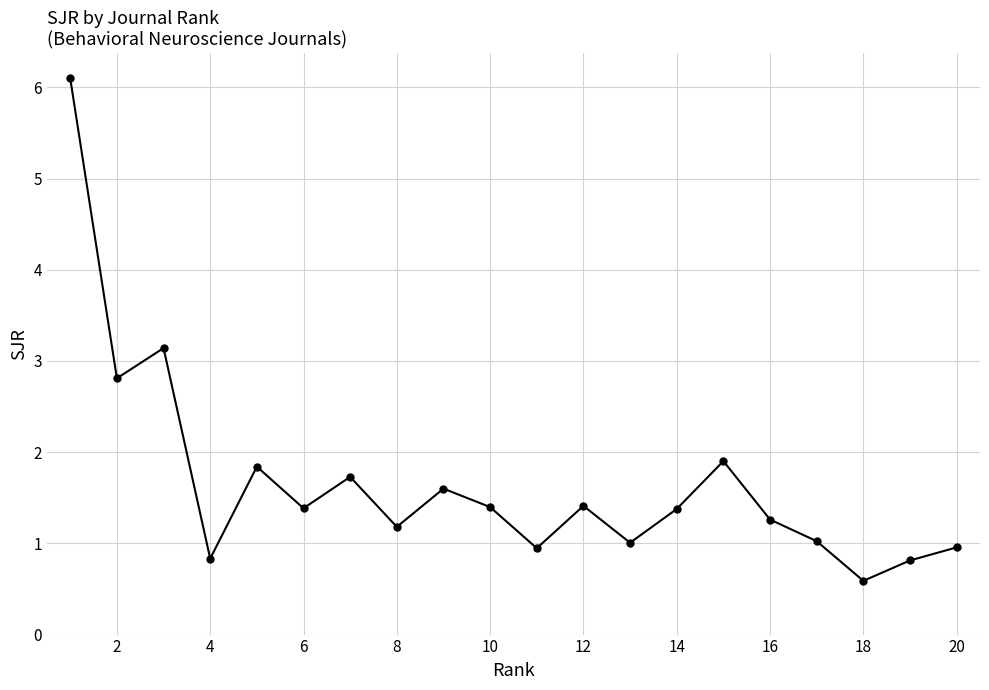

What is the minimum value shown in the chart?

0.6